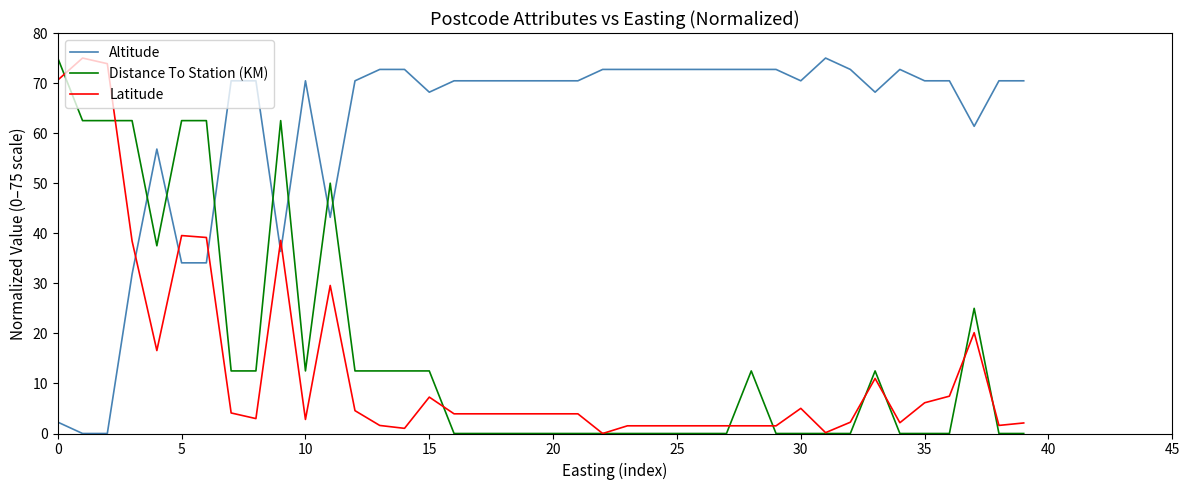

Which series has the largest total across all categories?

Altitude